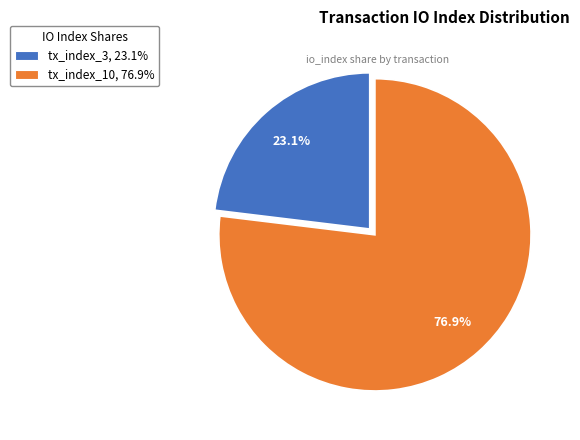

Count the number of slices in the pie.

2